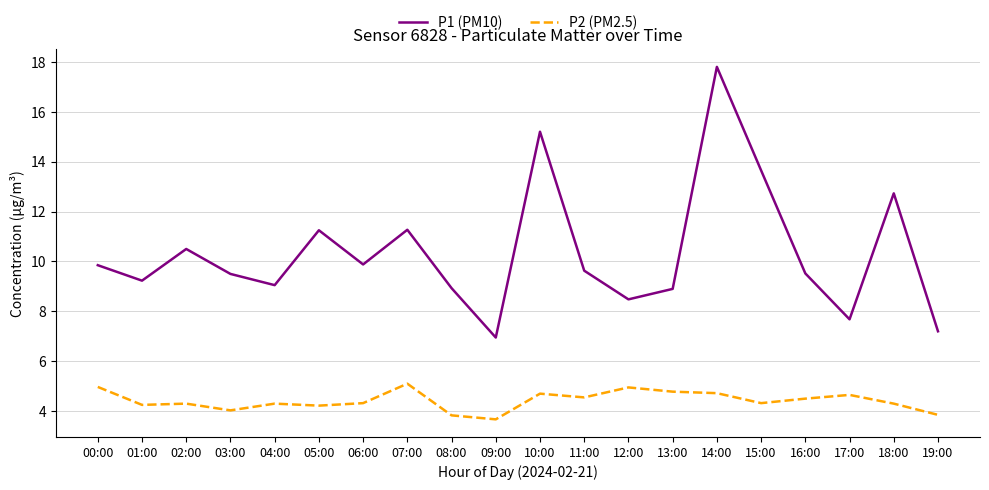

True or false: P2 (PM2.5) has more than 1 interior local peaks.

True